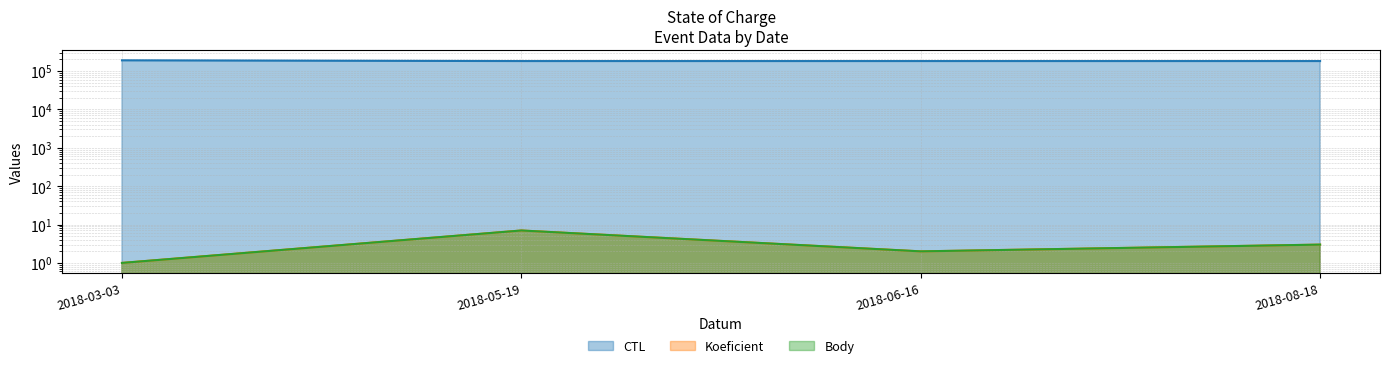

Which series changed the most between 2018-06-16 and 2018-08-18?

CTL